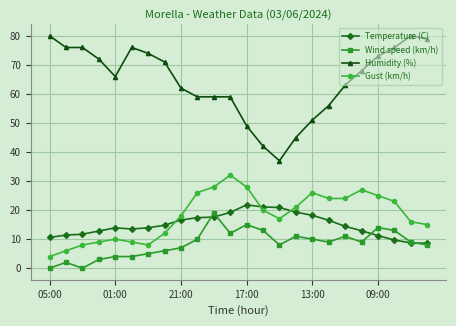

True or false: Humidity (%) and Temperature (C) cross at least once.

False